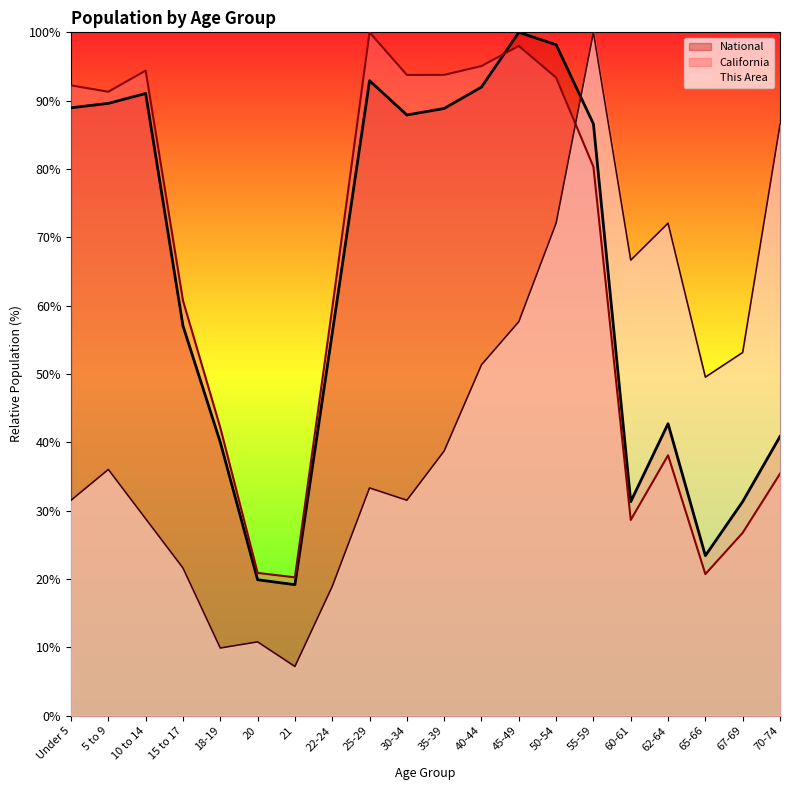

True or false: This Area and California cross at least once.

True